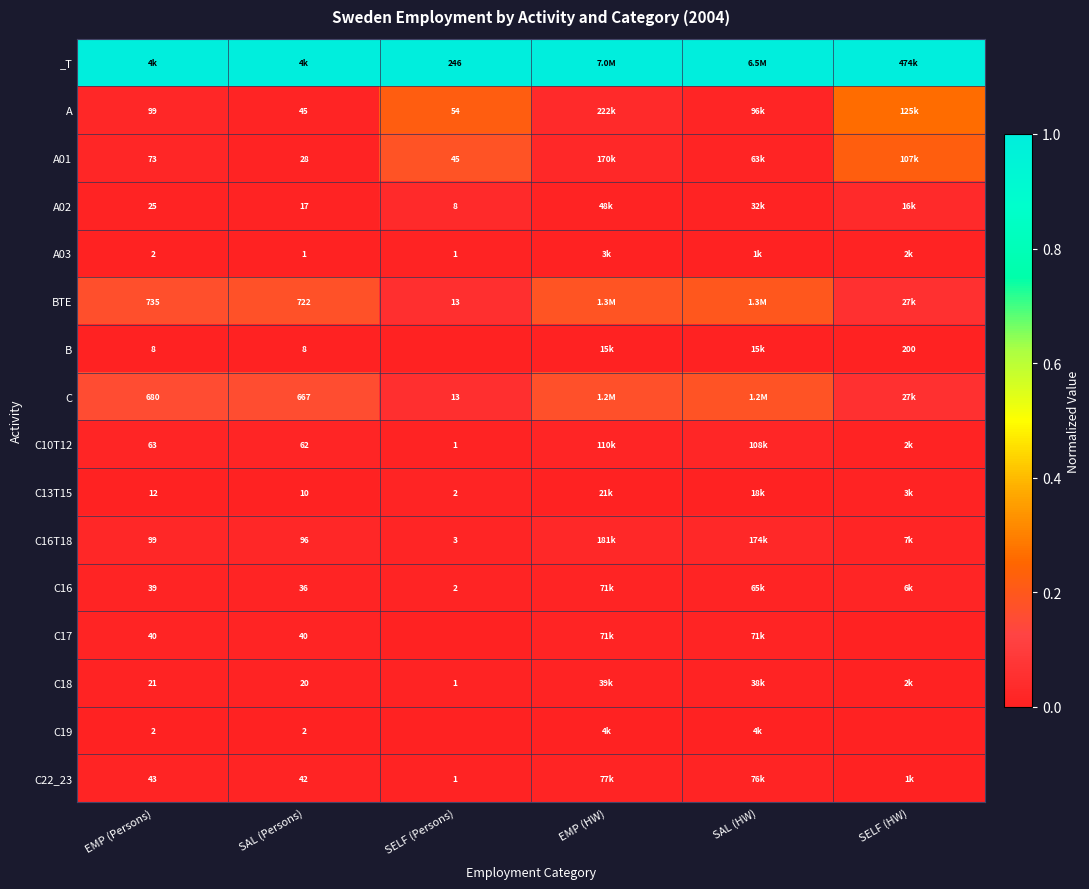

Is the value of A02 at SELF (Persons) greater than the value of C16T18 at EMP (Persons)?

No